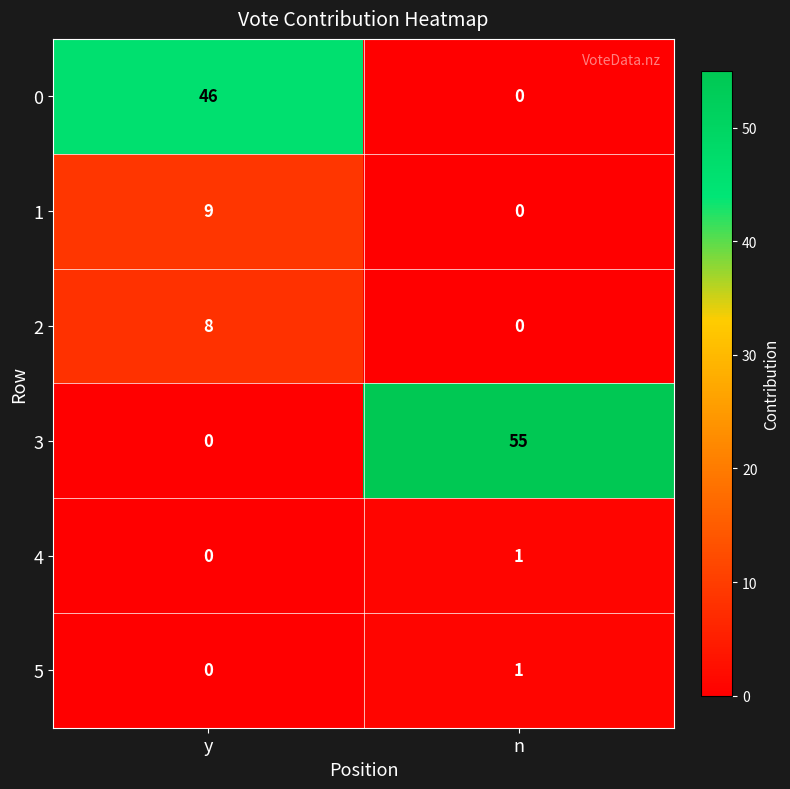

What is the difference between the maximum and minimum values in the 3 series?

55